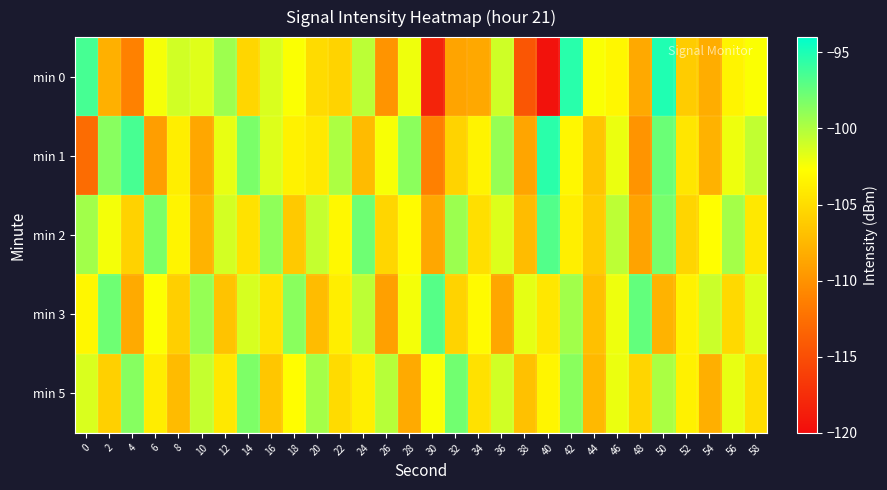

At which category is the sum across all series the highest?

50